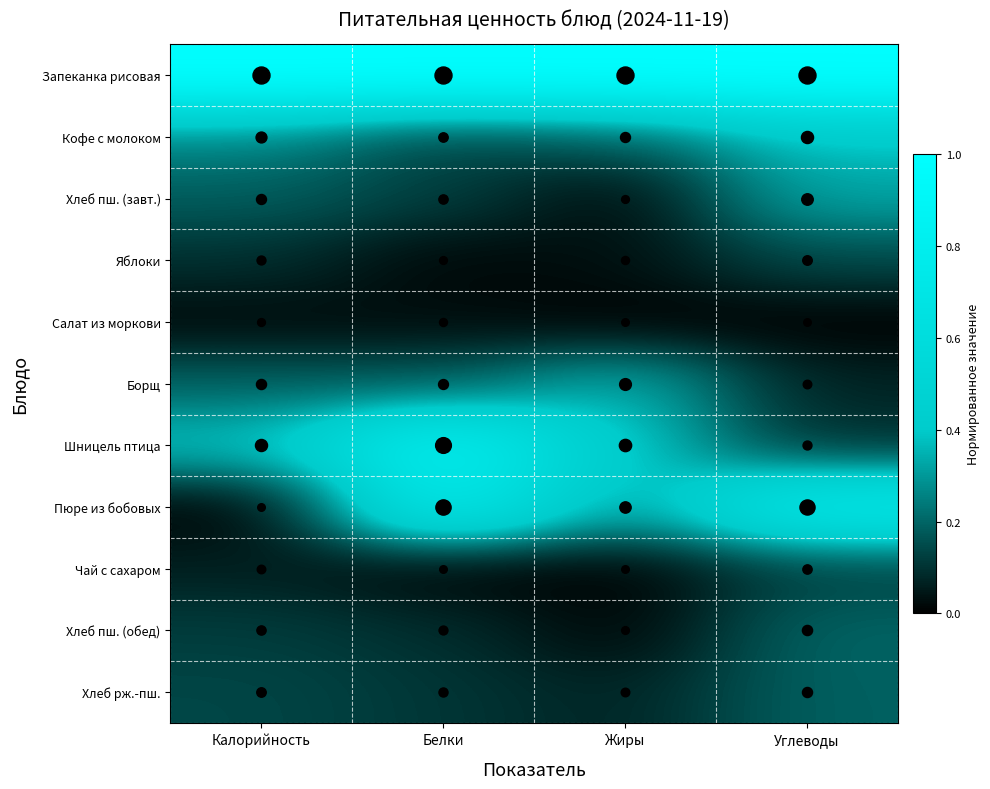

Which series has the largest total across all categories?

Запеканка рисовая